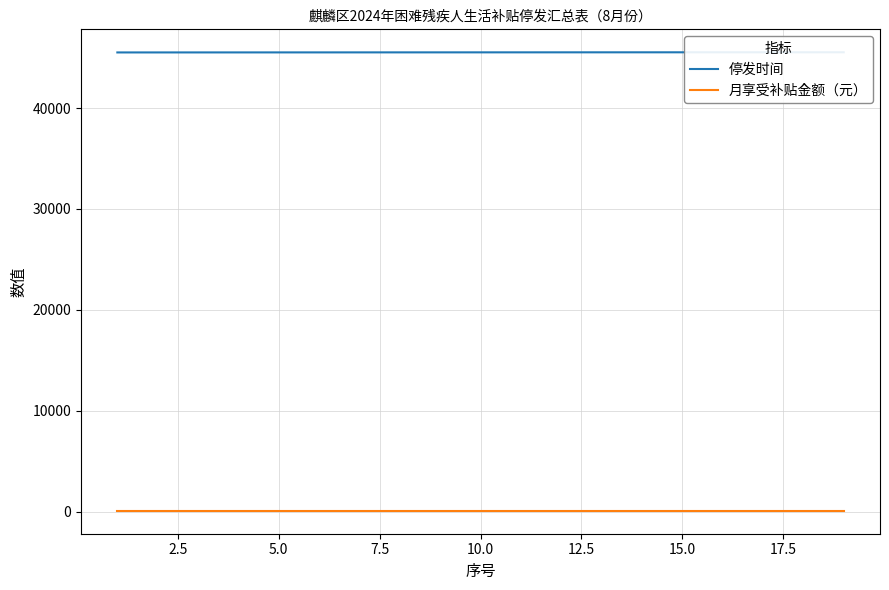

Between 5.0 and 14, which series saw the biggest shift?

停发时间